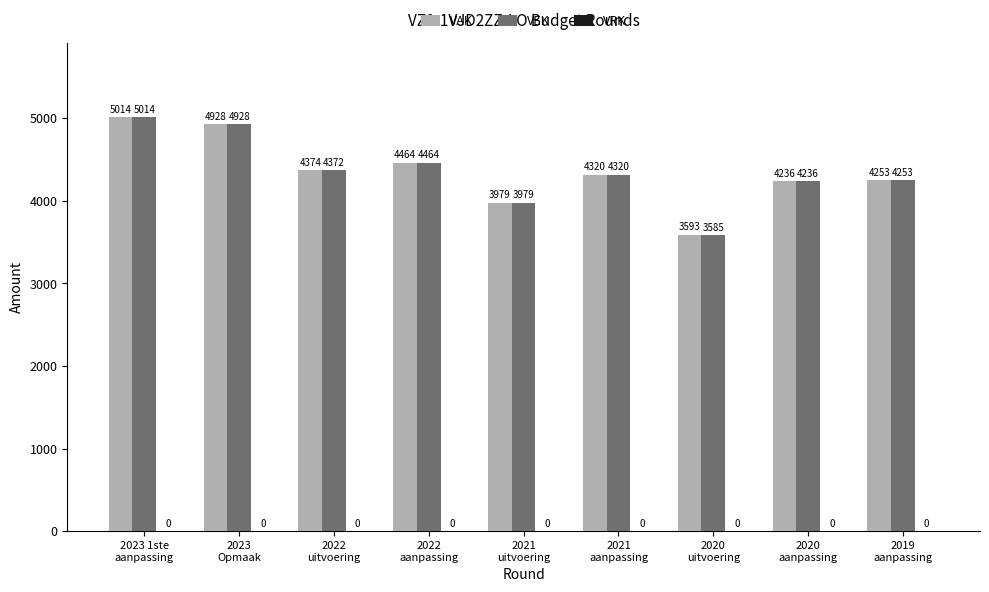

What is the average value of the VAK series?

4351